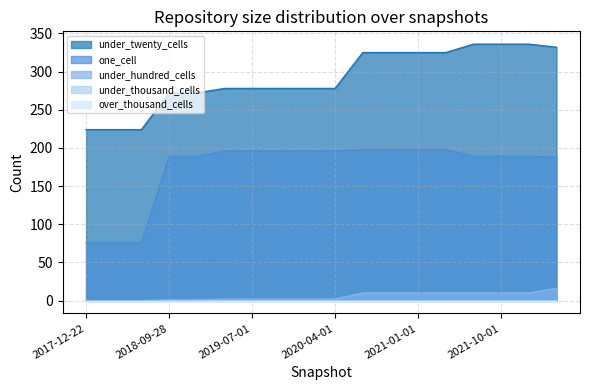

Which series has the largest total across all categories?

under_twenty_cells